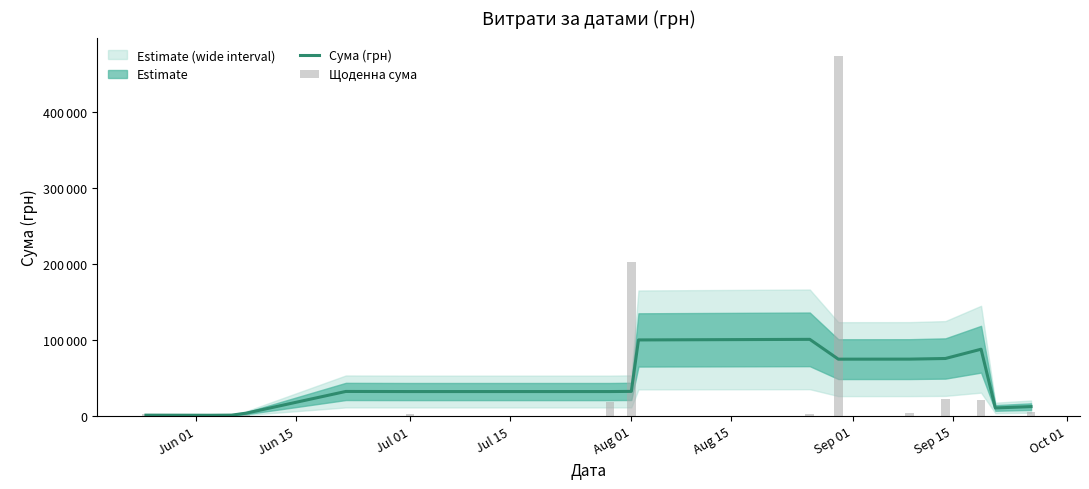

The value of Сума (грн) at 15 is 17012.0. True or false?

False